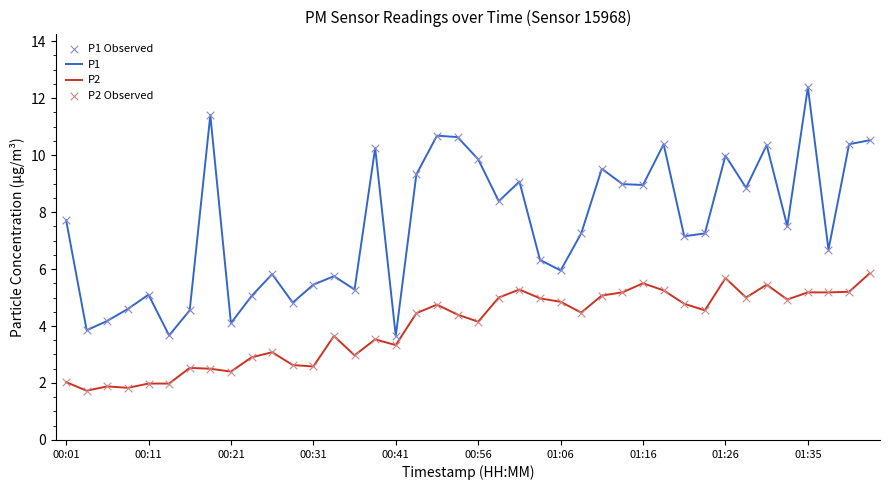

Rank the series by their maximum value, from highest to lowest.

P1, P2